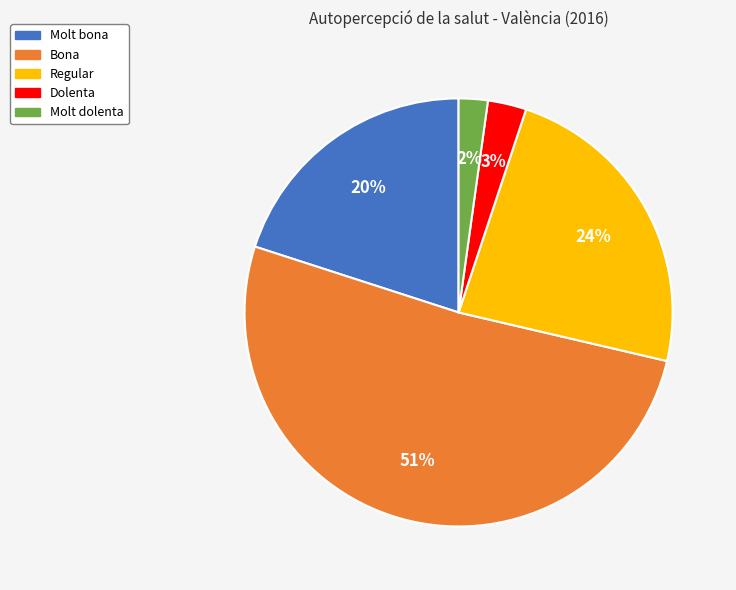

Does Molt dolenta represent more than half of the total?

No